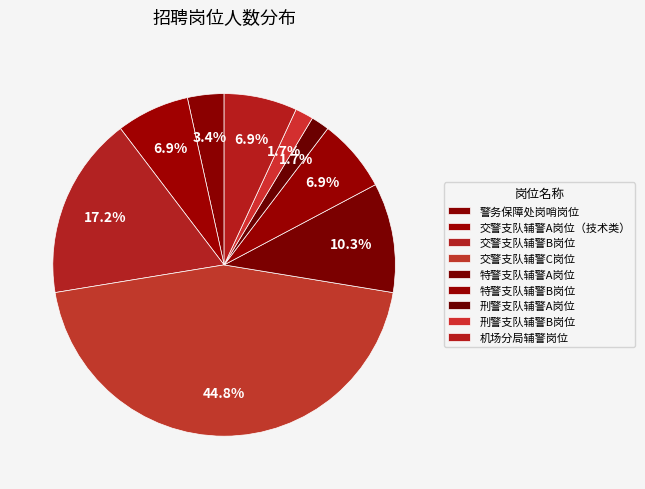

What is the smallest slice in the pie chart?

刑警支队辅警A岗位